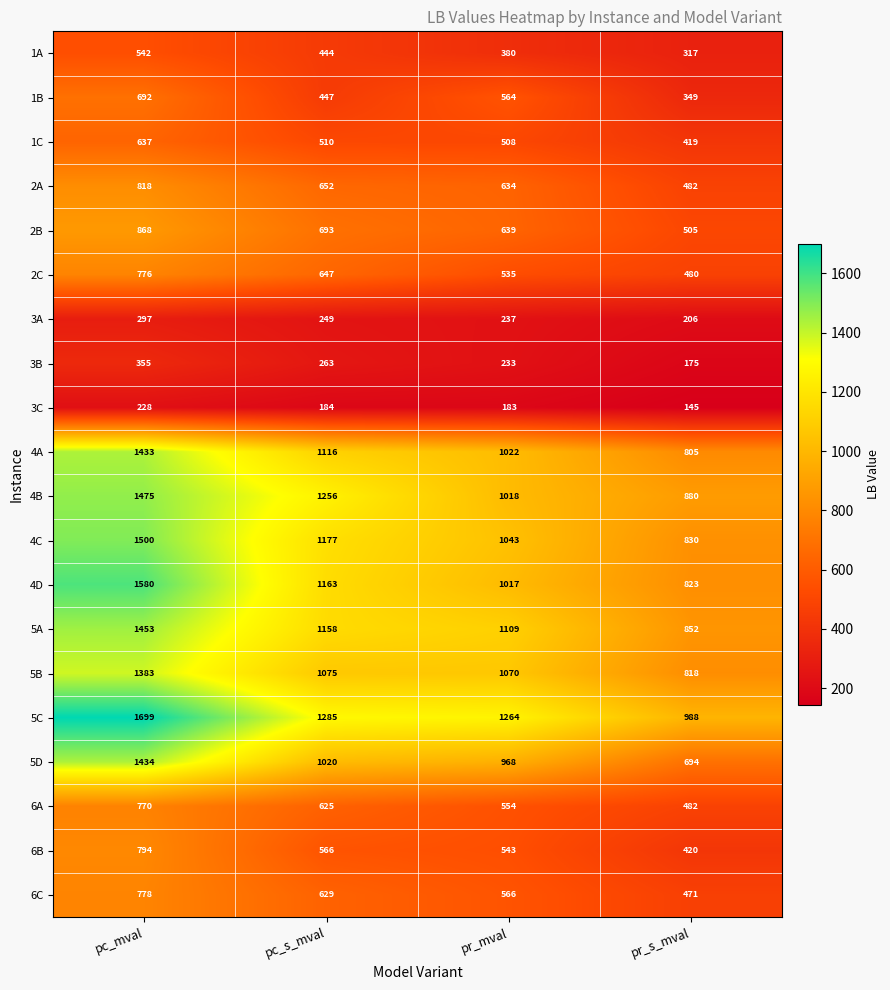

What is the maximum value shown in the chart?

1699